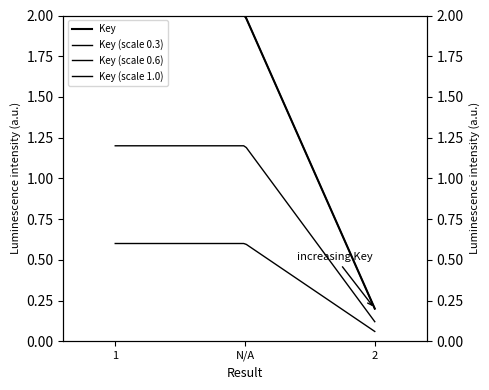

Approximately how many times larger is the value at 2 compared to N/A?

0.1